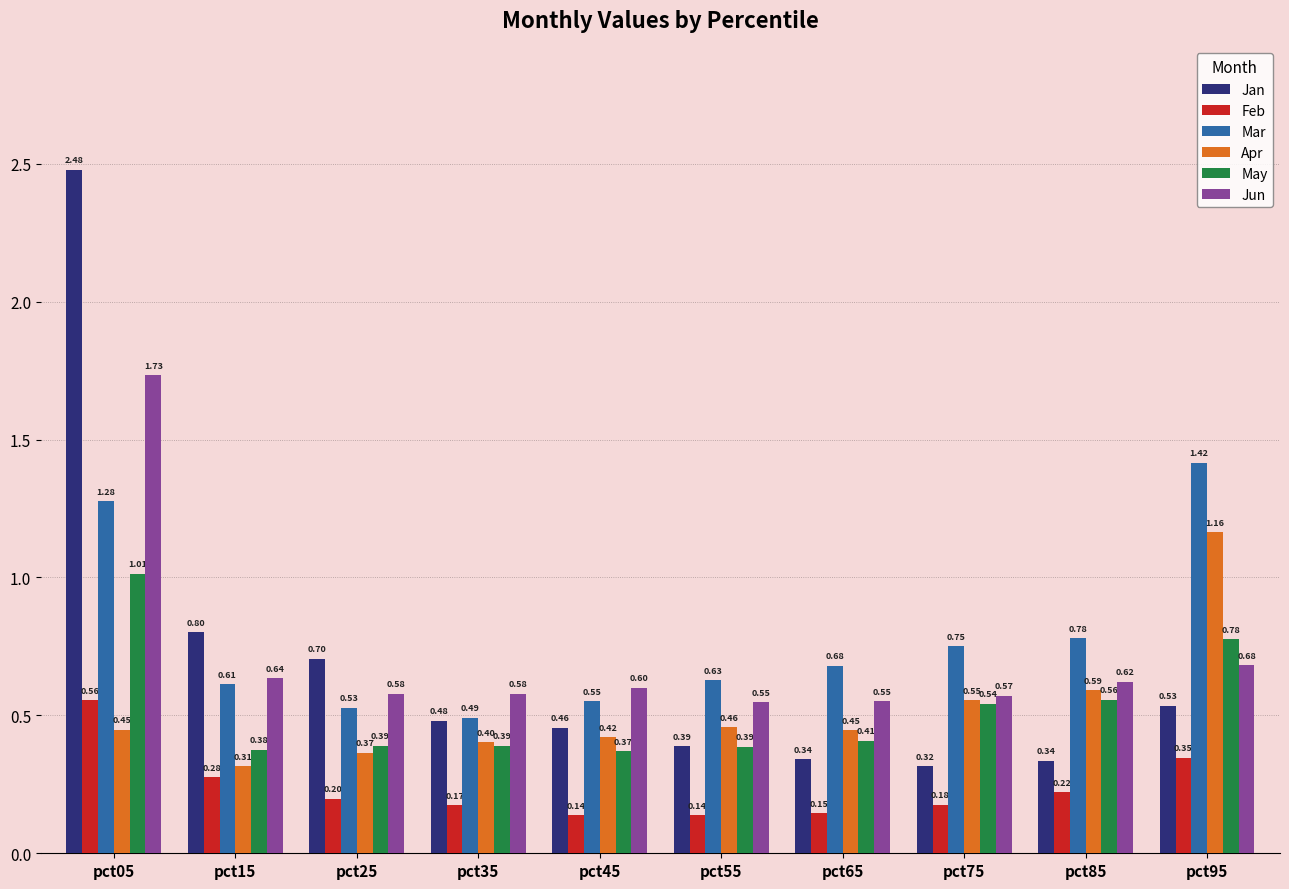

What is the difference between the second highest and second lowest values in the May series?

0.4